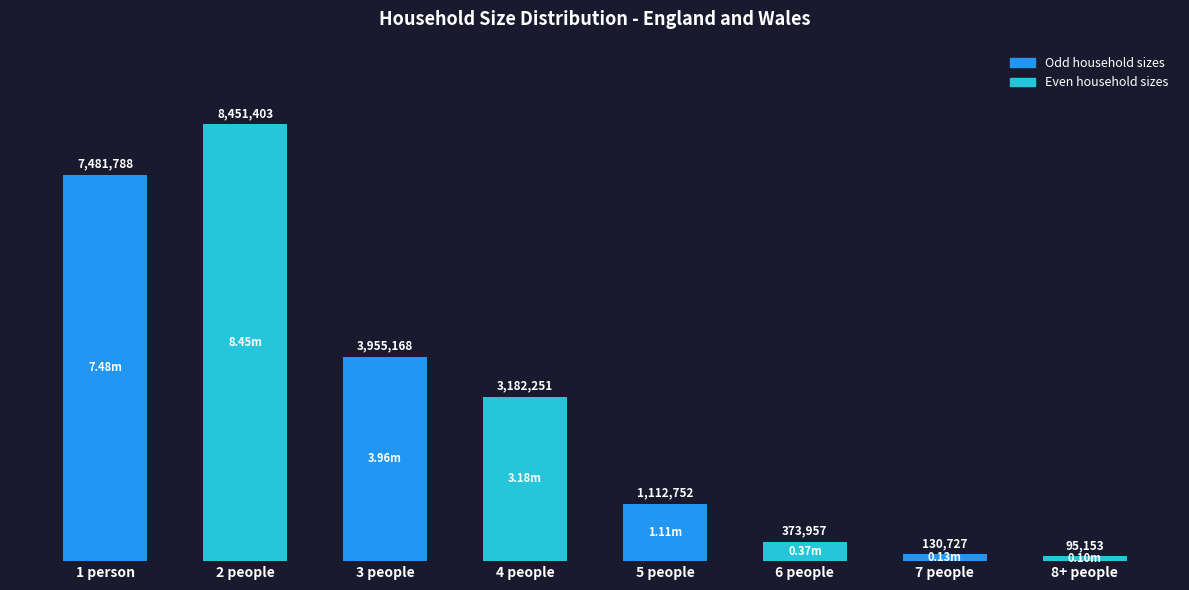

Does the chart contain any negative values?

No